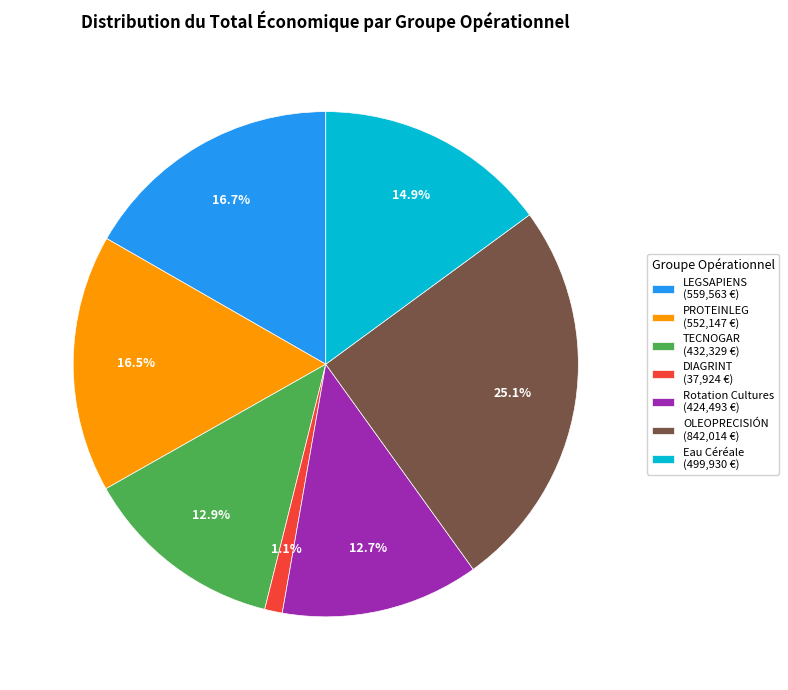

Is it true that DIAGRINT is 11% of the pie?

False